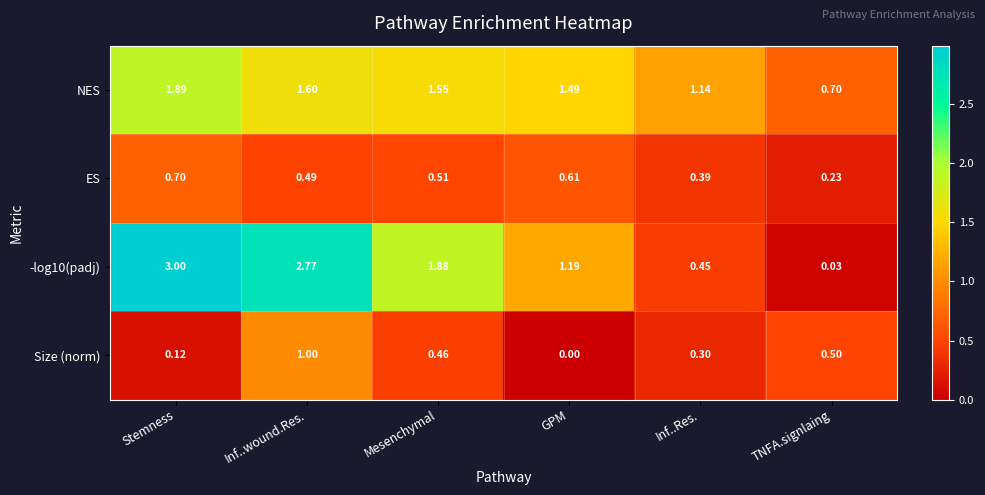

Which series changed the most between Stemness and Inf..wound.Res.?

Size (norm)